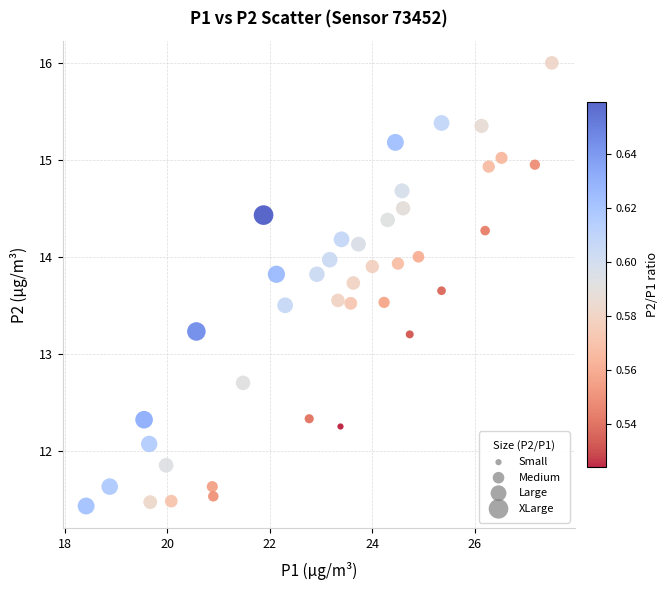

What is the range of Y values (max minus min)?

4.6